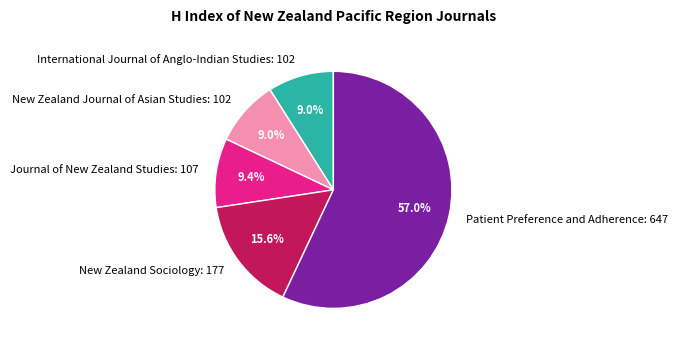

Is International Journal of Anglo-Indian Studies: 102 the majority of the pie?

No